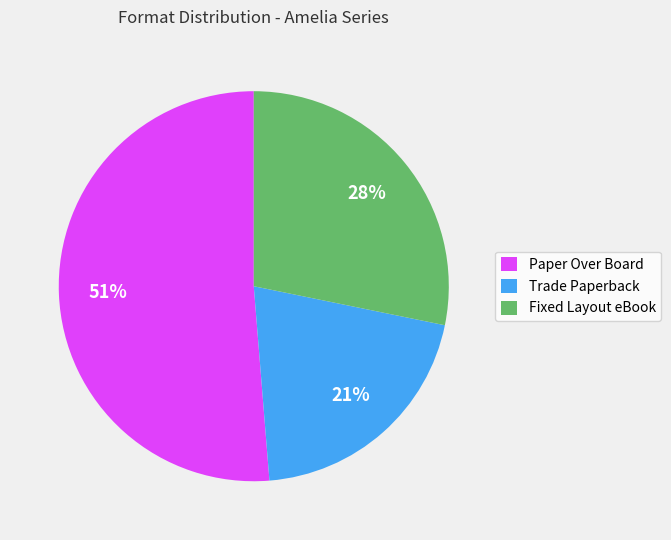

The Trade Paperback slice represents 6% of the pie. True or false?

False